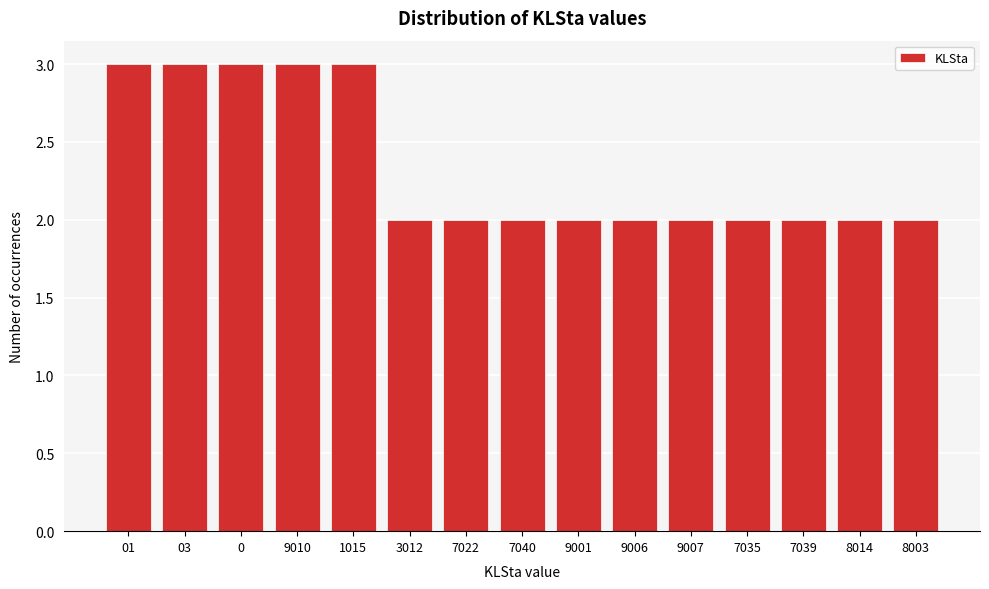

Reading left to right, list all the values displayed in this chart.

01=3	03=3	0=3	9010=3	1015=3	3012=2	7022=2	7040=2	9001=2	9006=2	9007=2	7035=2	7039=2	8014=2	8003=2